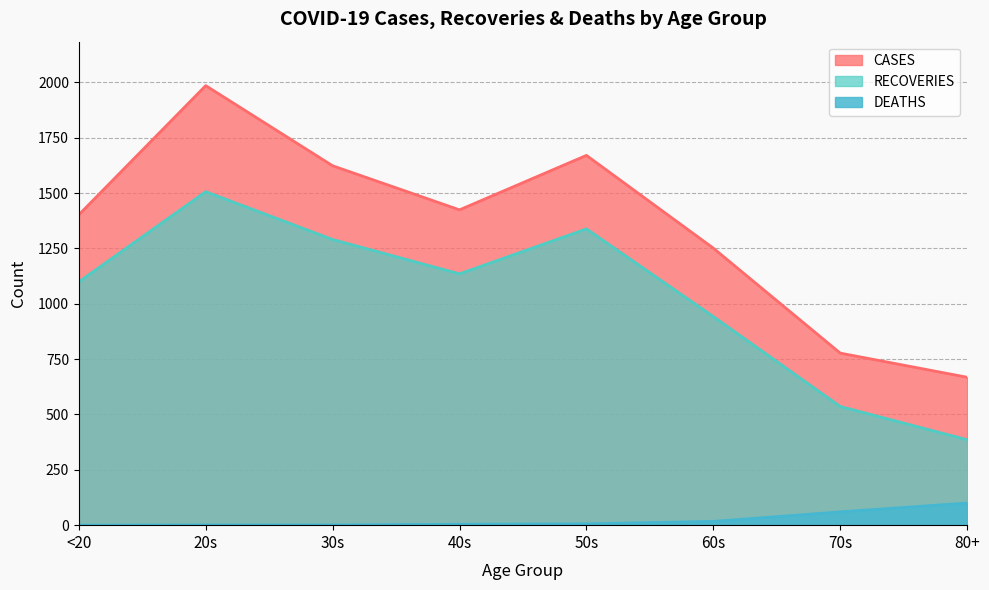

Rank the series by their maximum value, from lowest to highest.

DEATHS, RECOVERIES, CASES